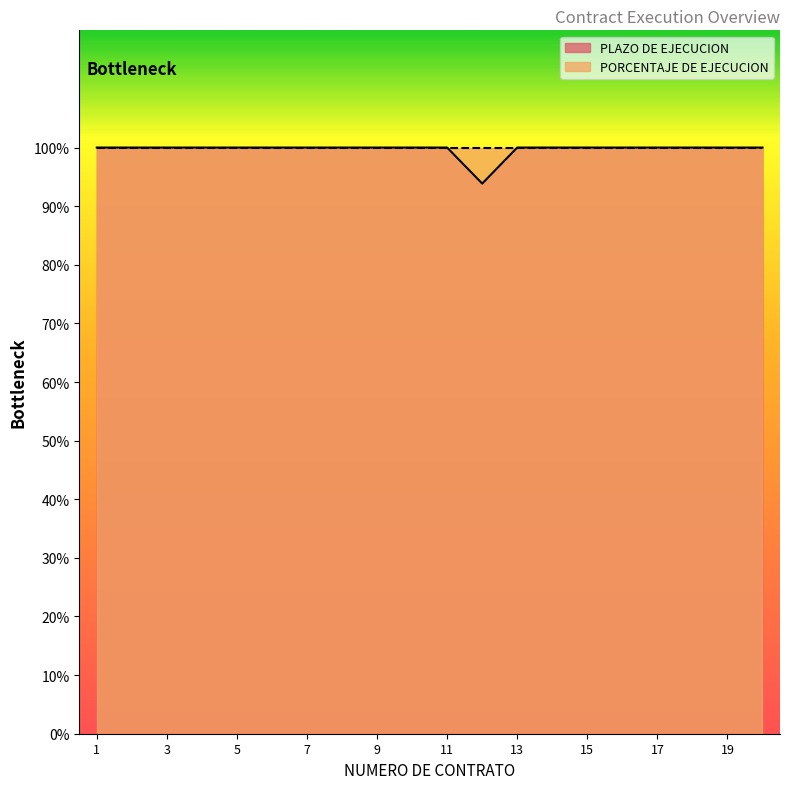

The value at 15 is 55.0. True or false?

False